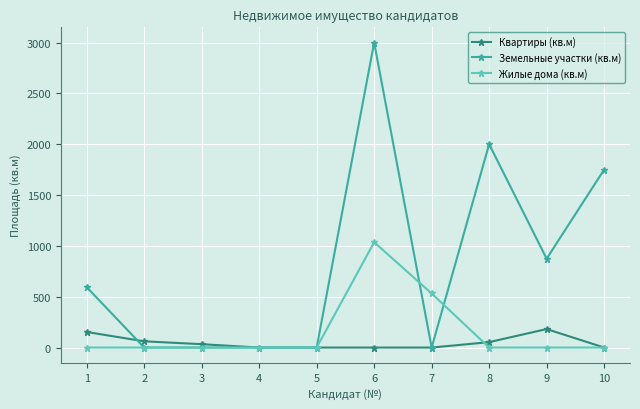

How many lines are shown in the chart?

3